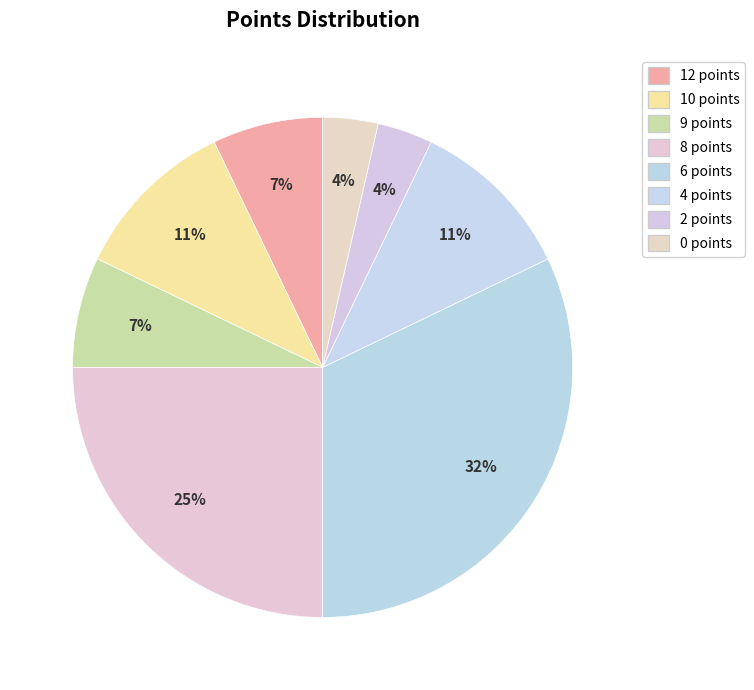

Which slice is the smallest?

2 points